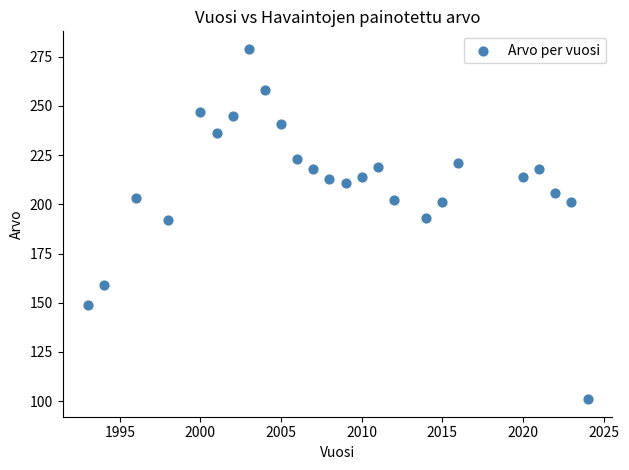

What is the range of X values (max minus min)?

31